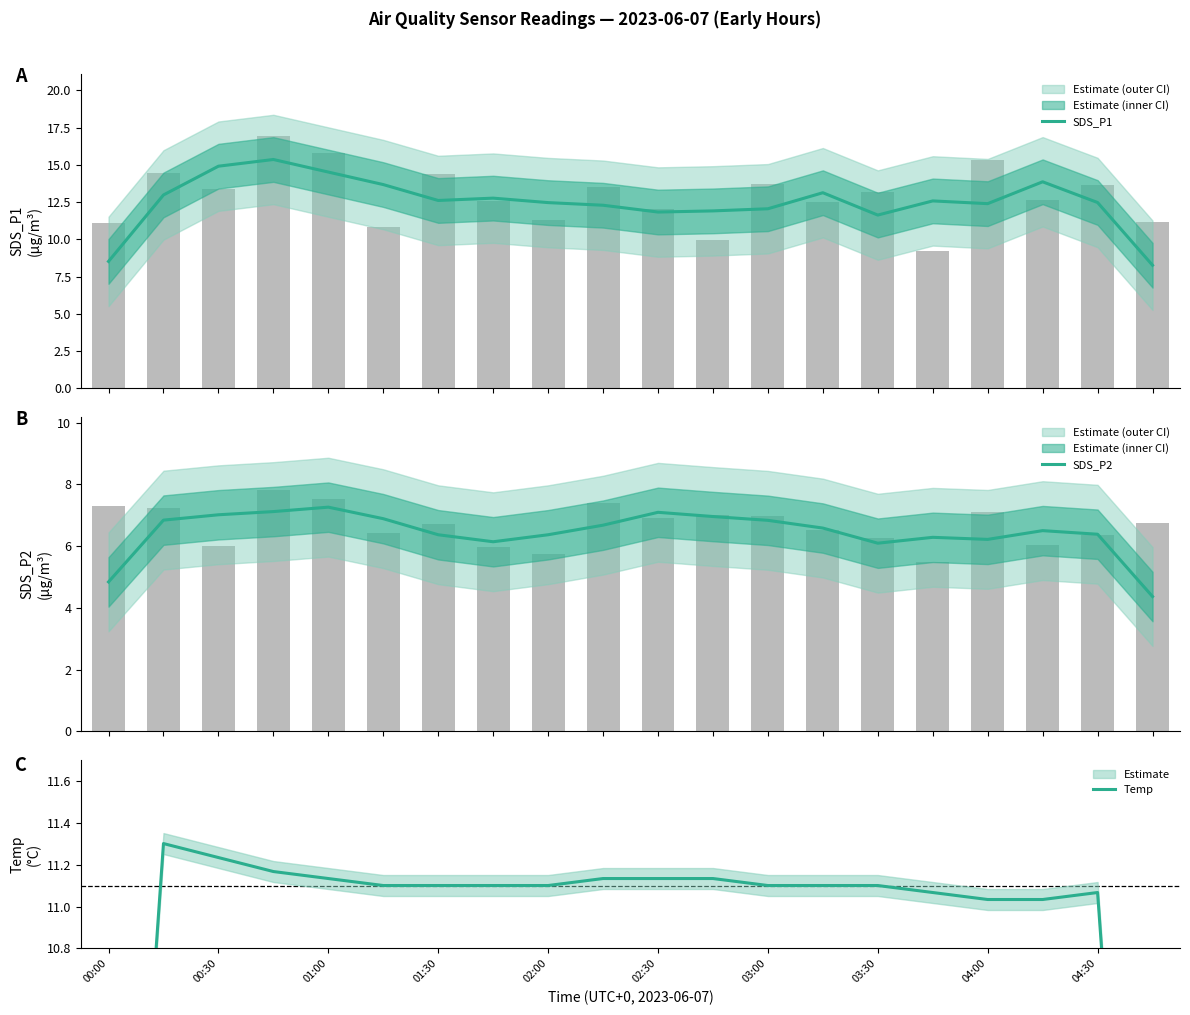

List the series in order of their overall mean, highest first.

SDS_P1, Temp, SDS_P2